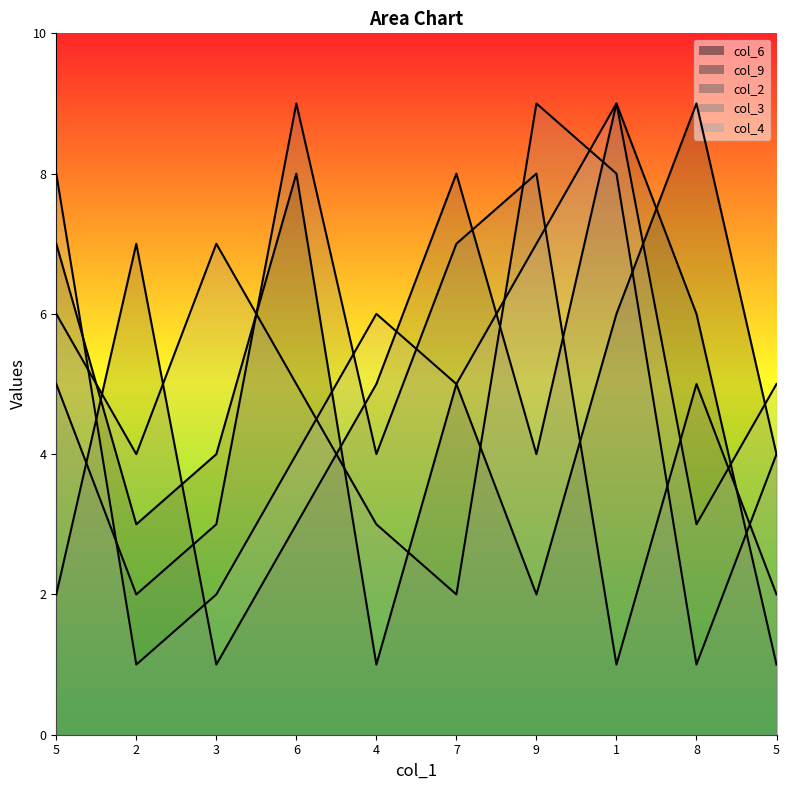

What is the total value across all series at 2?

17